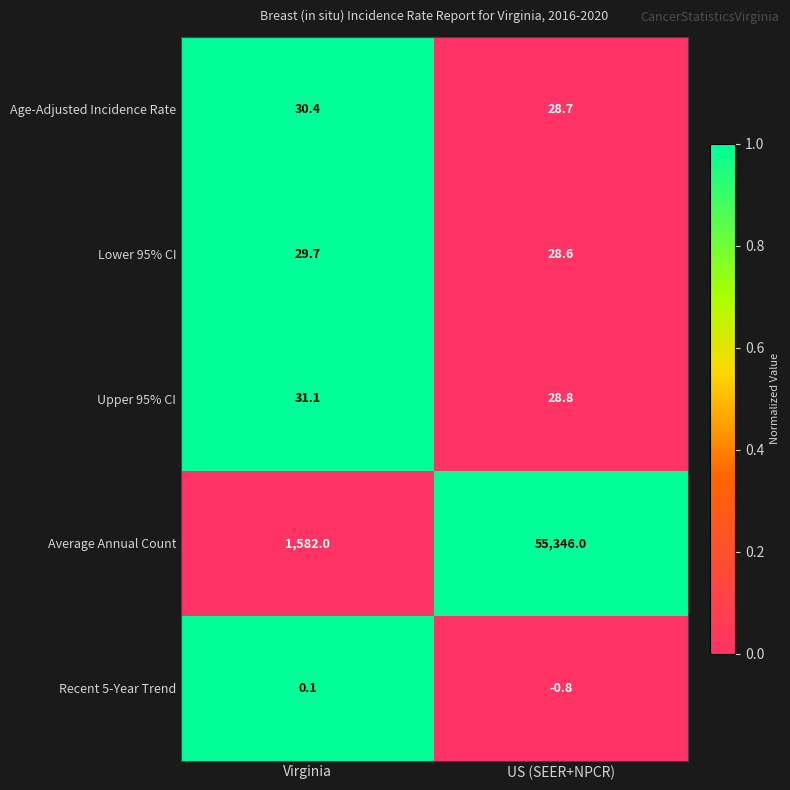

Reading left to right, what are all the values shown in this chart?

Age-Adjusted Incidence Rate: 30.4	28.7
Lower 95% CI: 29.7	28.6
Upper 95% CI: 31.1	28.8
Average Annual Count: 1582.0	55346.0
Recent 5-Year Trend: 0.1	-0.8